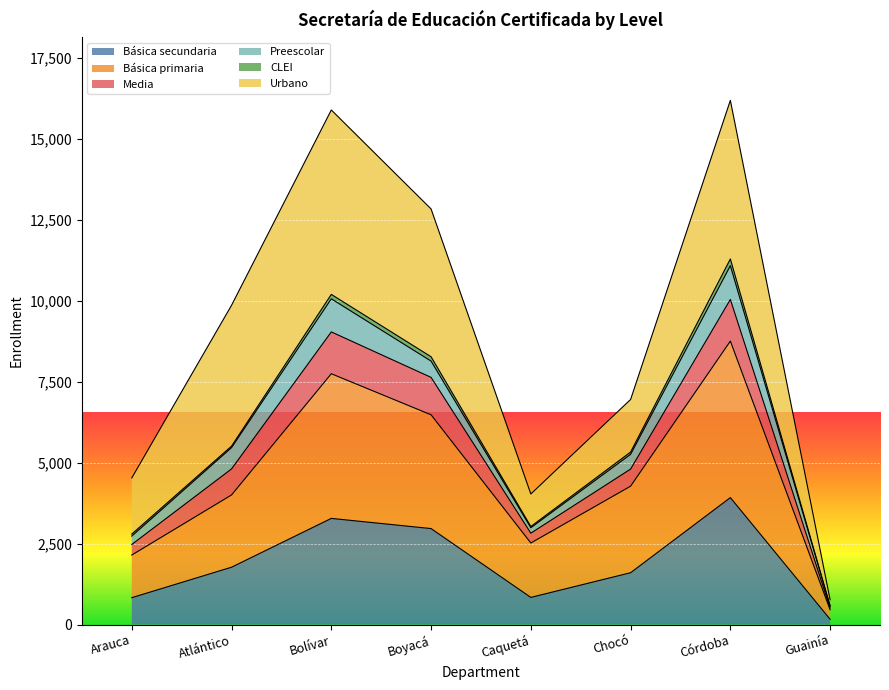

What is the highest value of the Básica secundaria series?

3919